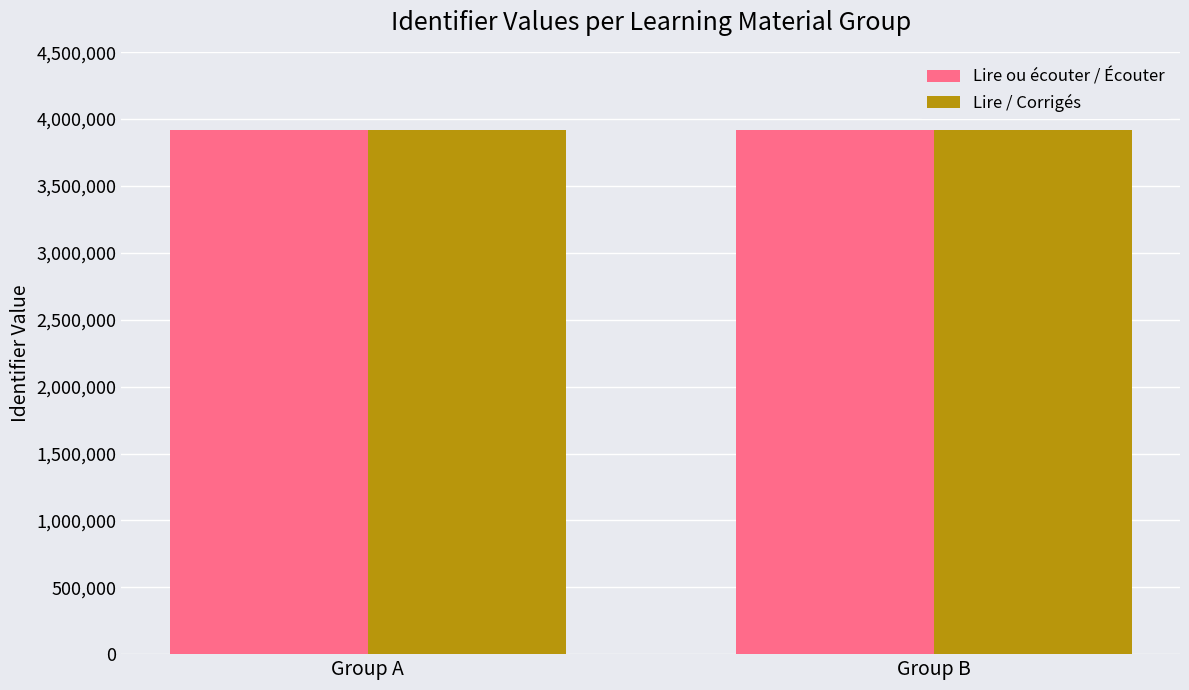

Does the chart contain stacked bars?

No